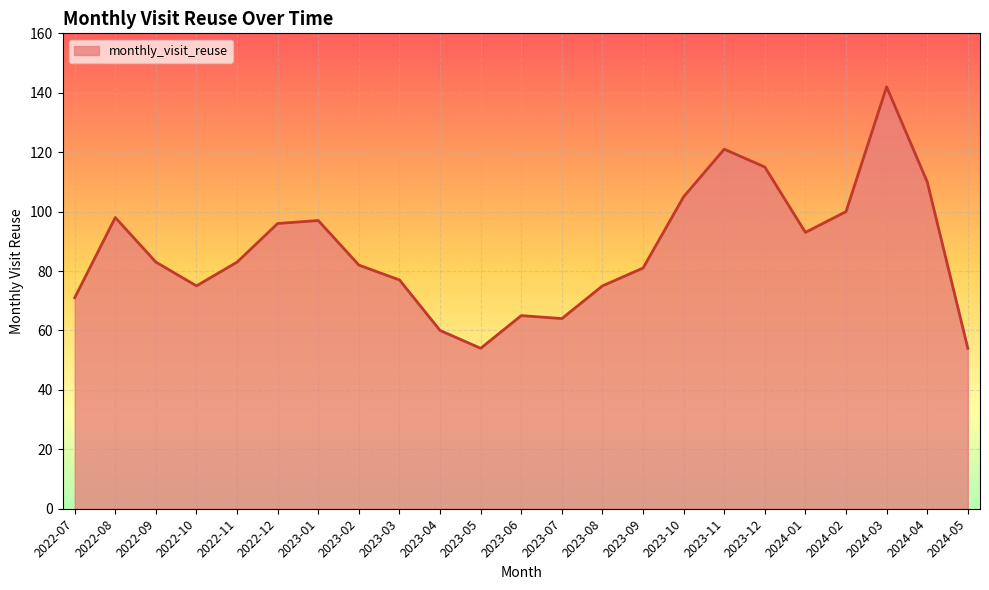

The value at 2023-03 is 77. True or false?

True